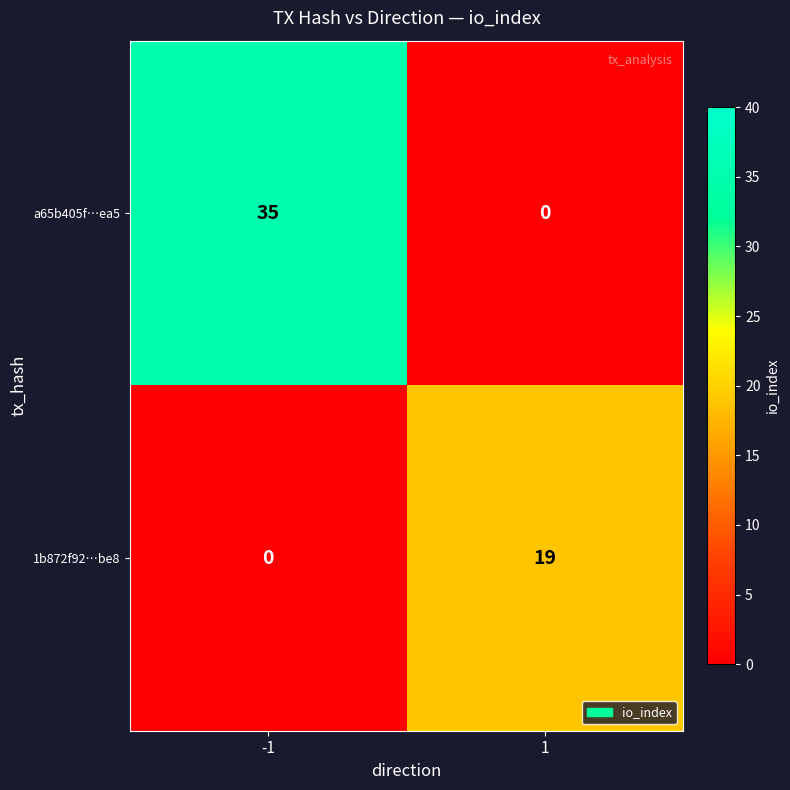

Which series has the largest total across all categories?

a65b405f…ea5